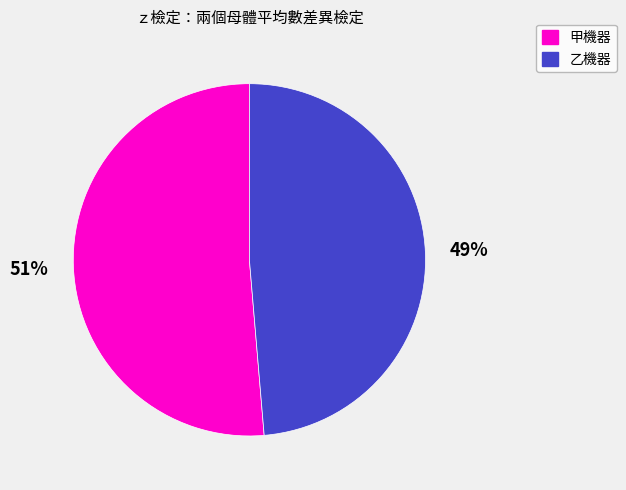

Does 甲機器 represent more than half of the total?

Yes